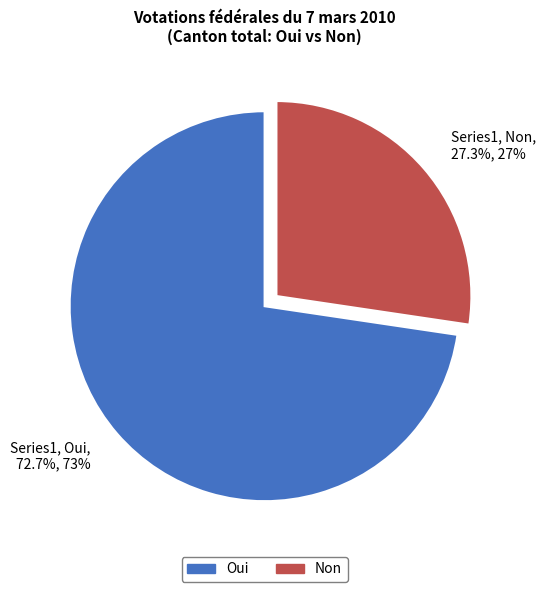

Does any single category account for the majority?

Yes